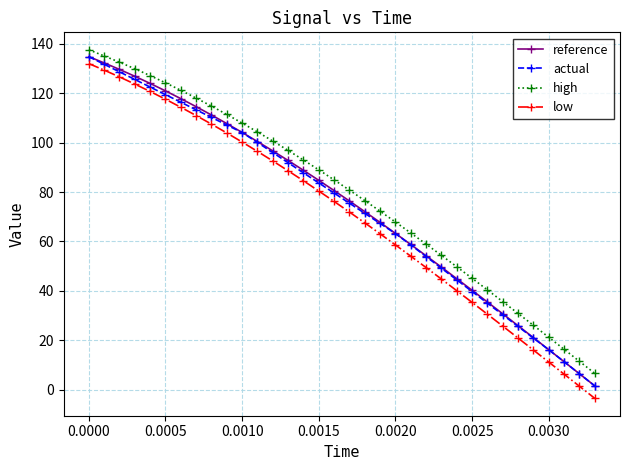

What is the smallest value displayed?

-3.4